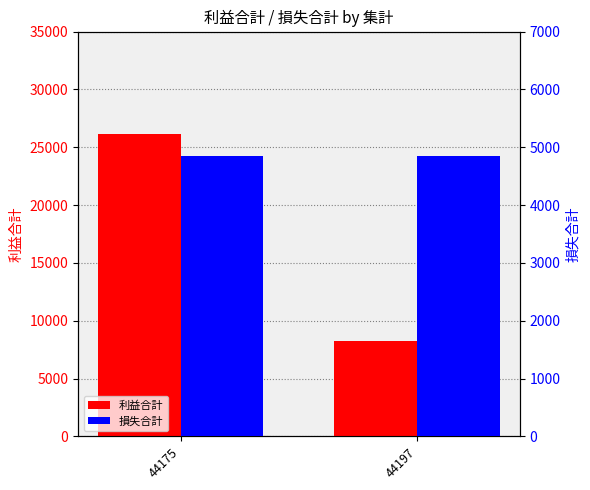

Which series has the largest range (max minus min)?

利益合計